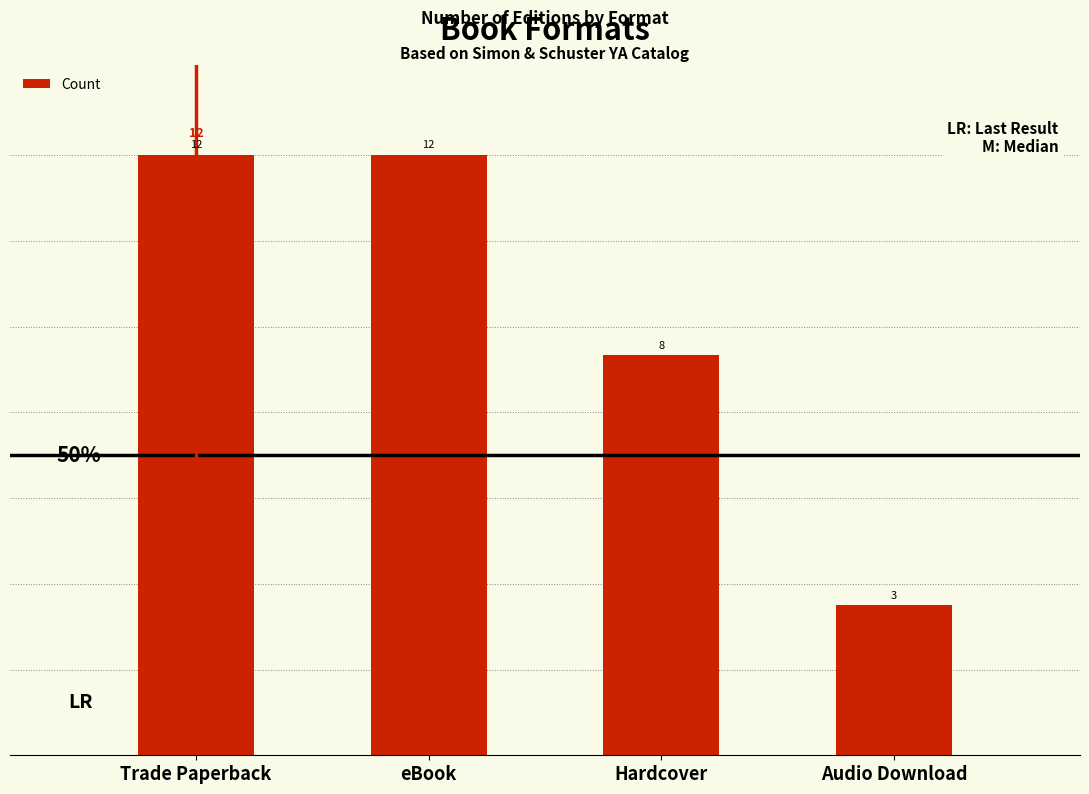

Are the bars grouped side by side (vs. stacked)?

No